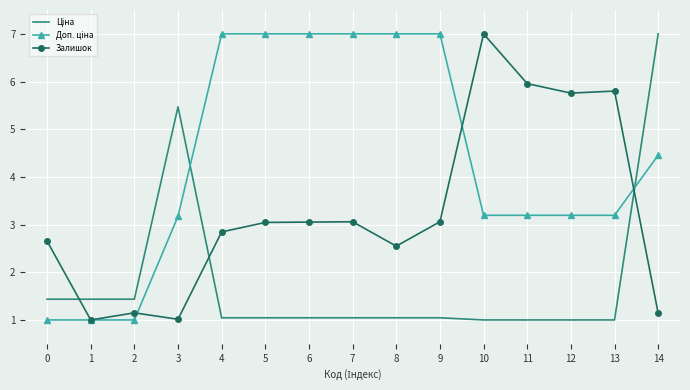

At which category is the sum across all series the highest?

14